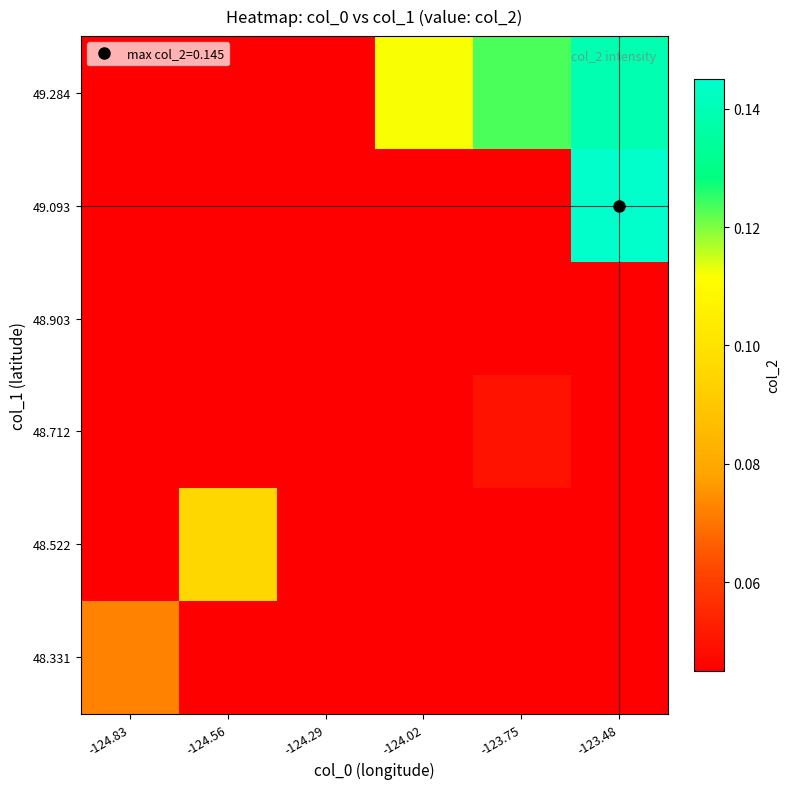

Which has a higher value, -124.83 or -124.56?

-124.83